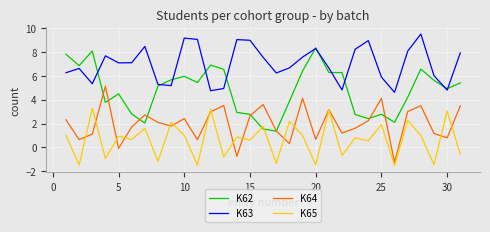

What is the minimum value shown in the chart?

-1.5